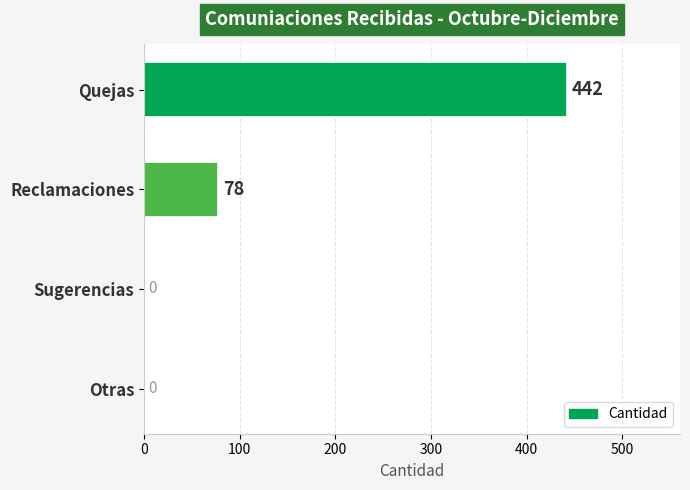

Are the bars horizontal?

Yes